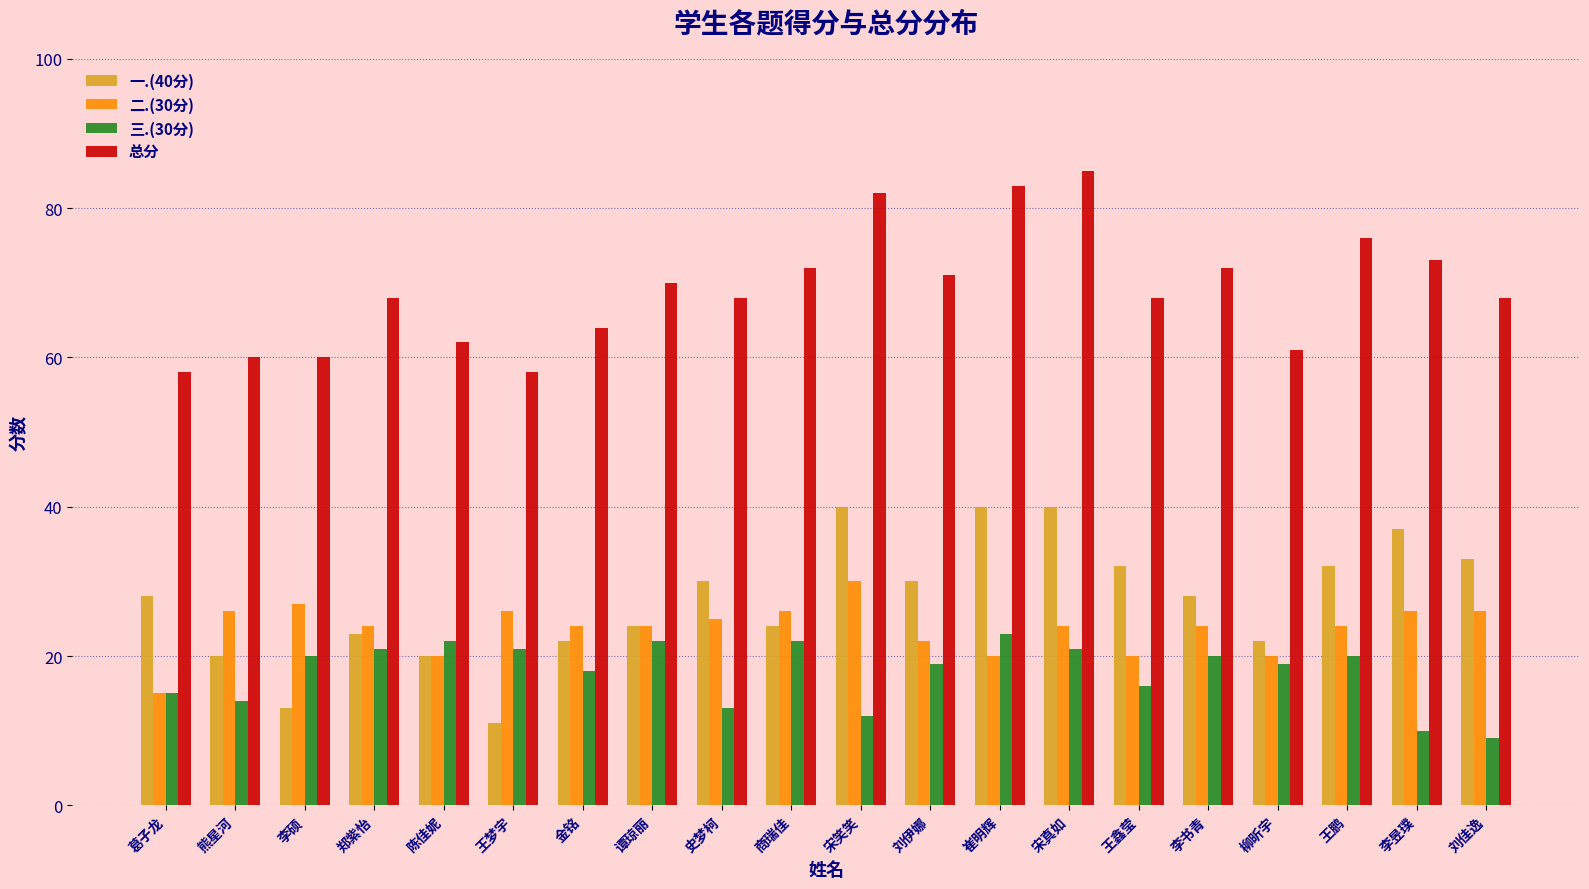

What is the difference between the 总分 values at 郑紫怡 and 李昱璞?

5